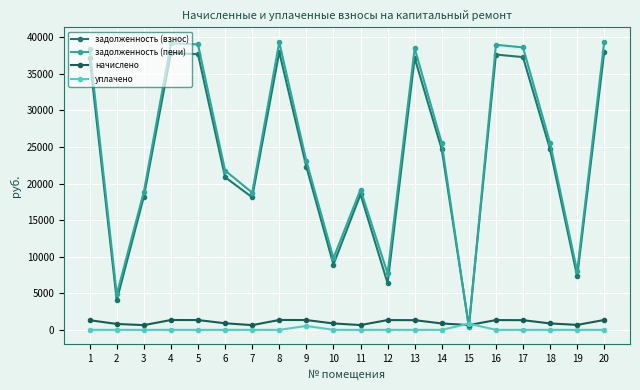

At how many categories does at least one series exceed 24305?

10